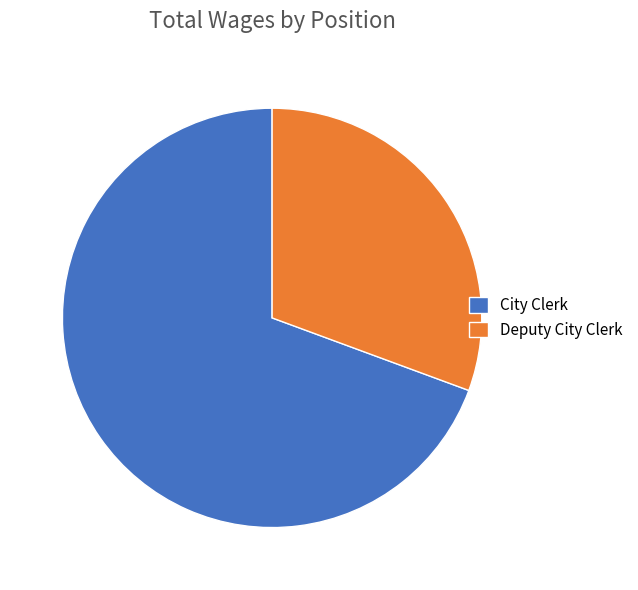

Do Deputy City Clerk and City Clerk together represent more than half of the pie?

Yes